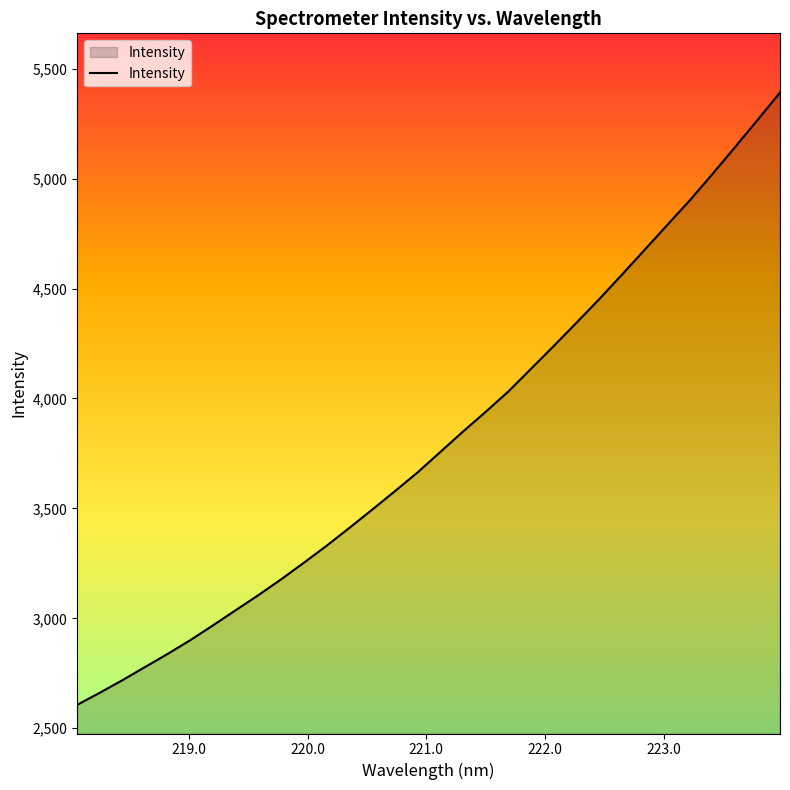

True or false: the data has more than 0 interior local peaks.

False